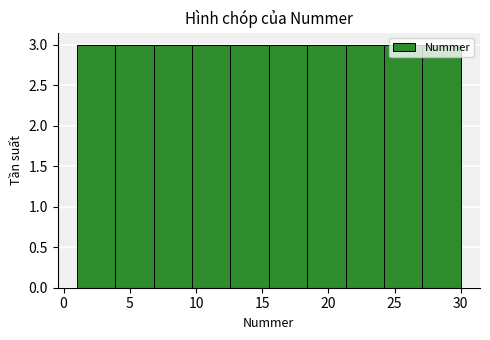

Reading left to right, transcribe this chart: for each bar, give the range it covers on the x-axis and its height. Neither the bar edges nor the heights are printed on the chart, so give them approximately, as read against the axes.

1.0 to 3.9: 3
3.9 to 6.8: 3
6.8 to 9.7: 3
9.7 to 12.6: 3
12.6 to 15.5: 3
15.5 to 18.4: 3
18.4 to 21.3: 3
21.3 to 24.2: 3
24.2 to 27.1: 3
27.1 to 30.0: 3